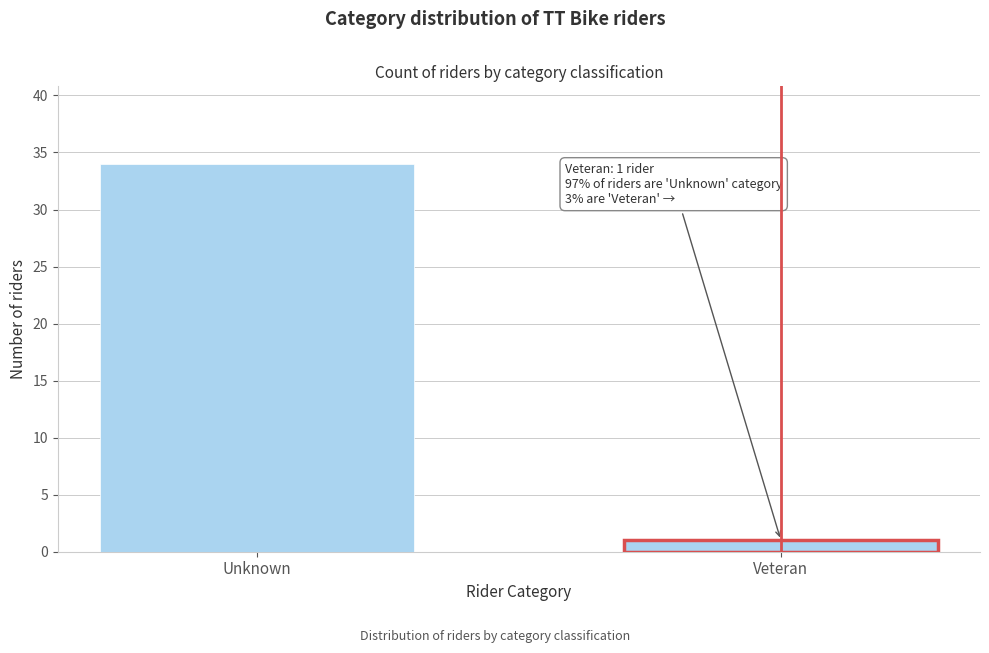

Reading left to right, what are all the values shown in this chart?

34	1